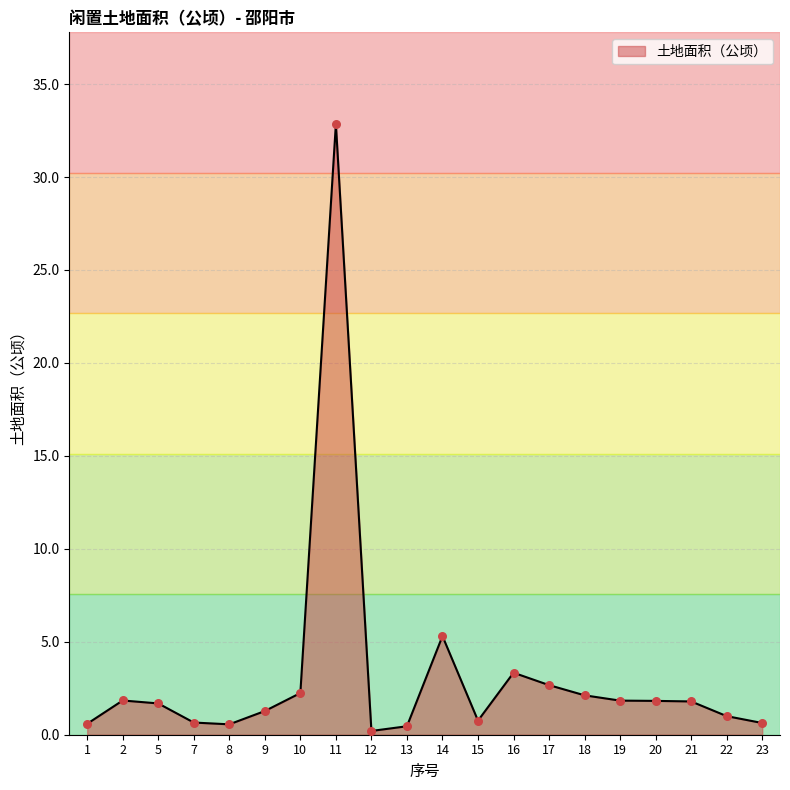

Which has a higher value, 17 or 1?

17